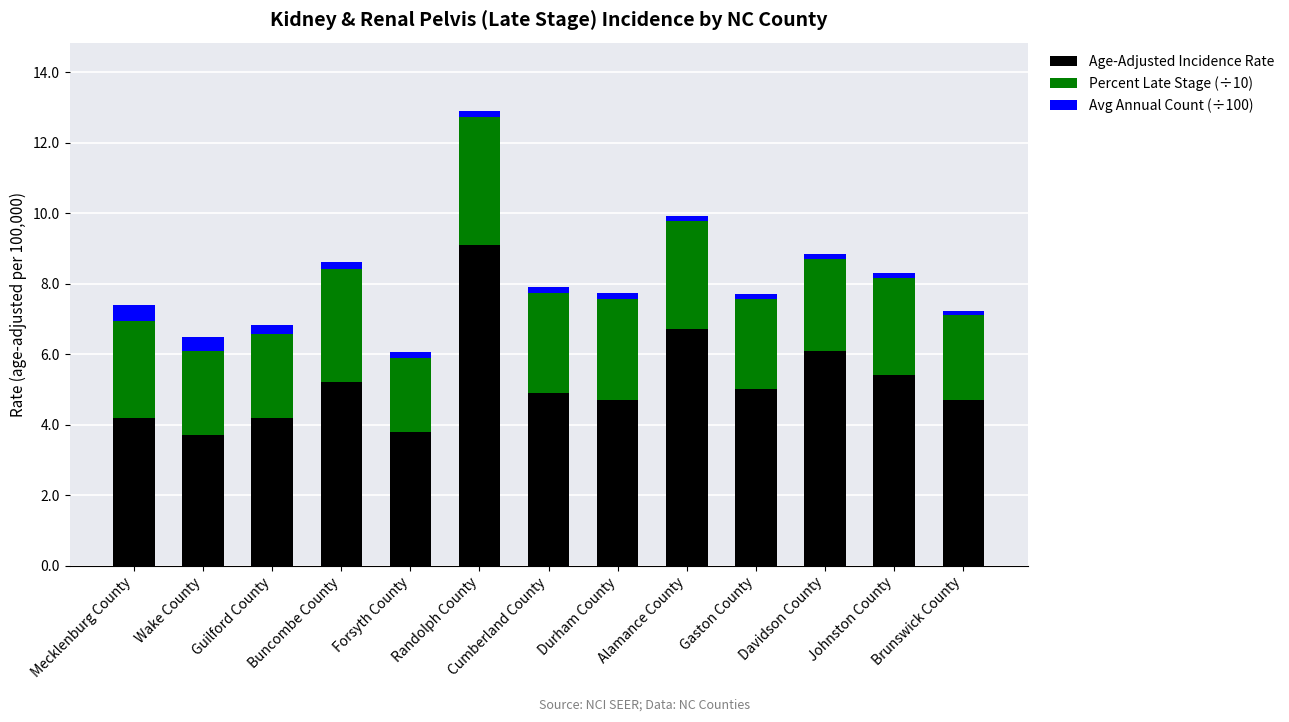

At which category is the sum across all series the highest?

Randolph County